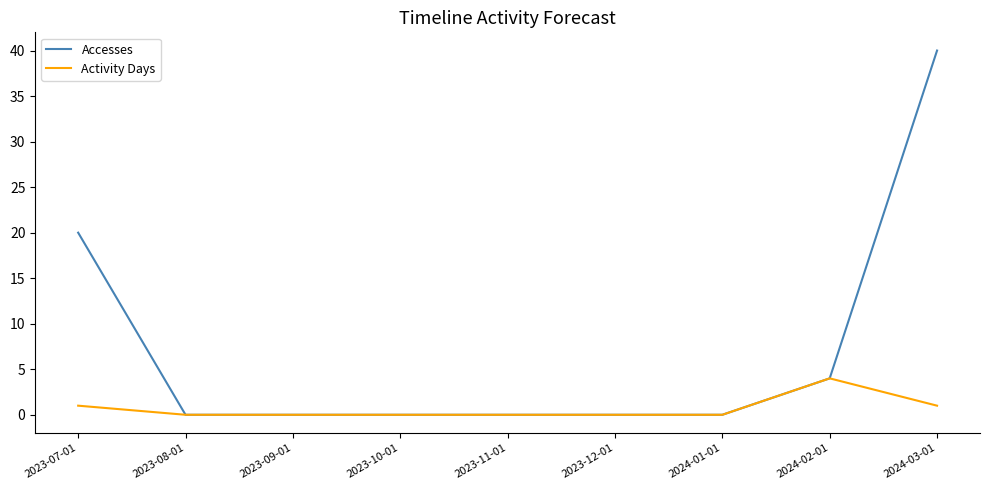

List the series in order of their overall mean, lowest first.

Activity Days, Accesses